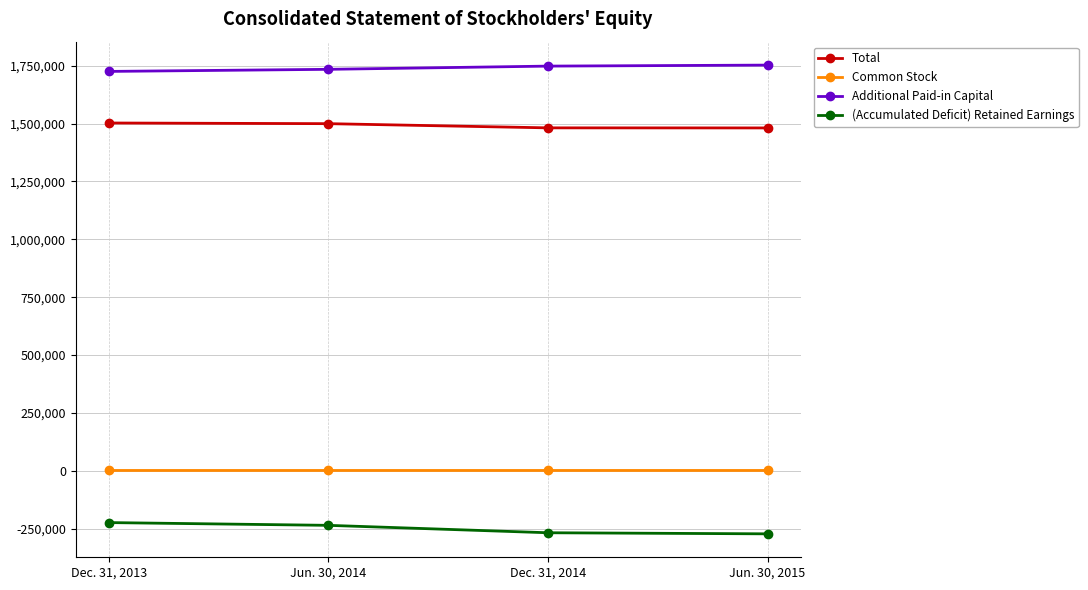

At how many categories does at least one series exceed 665080?

4